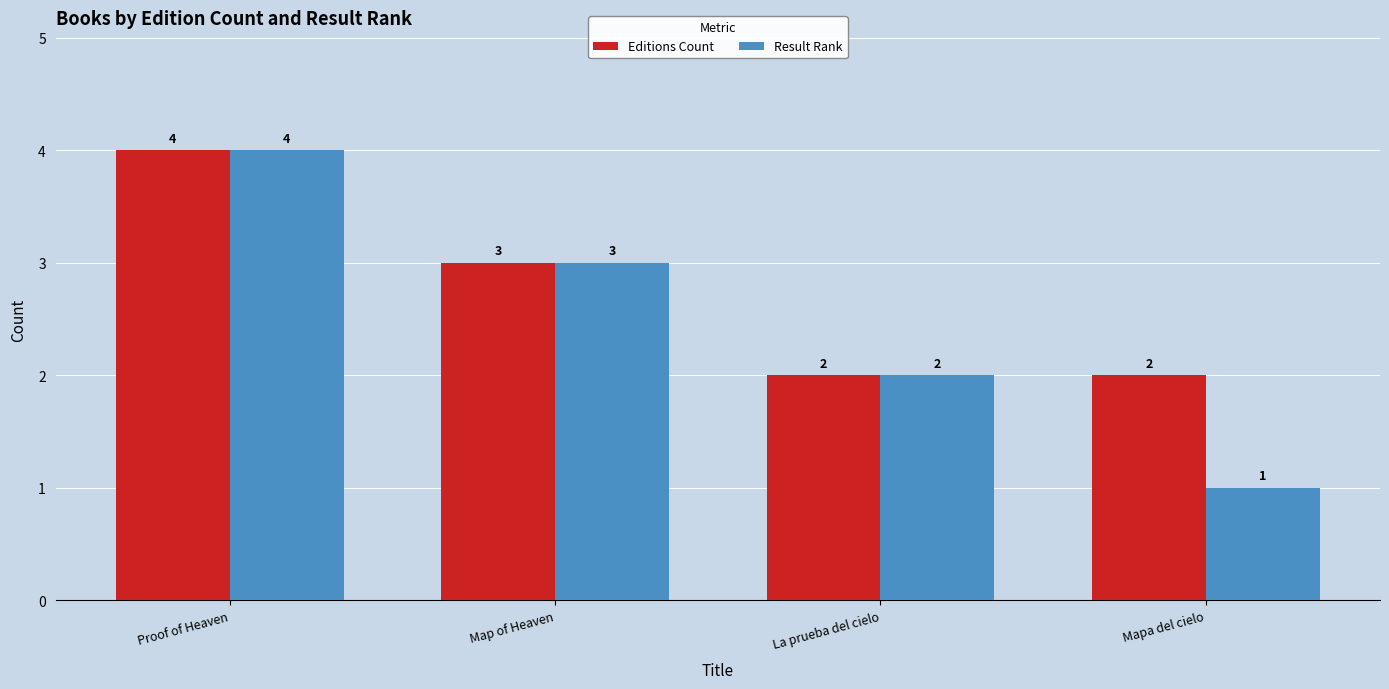

What is the label of the 2nd bar from the left?

Map of Heaven